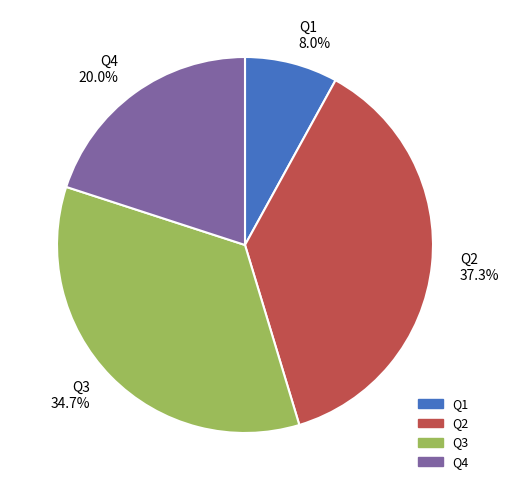

How many slices are in this pie chart?

4